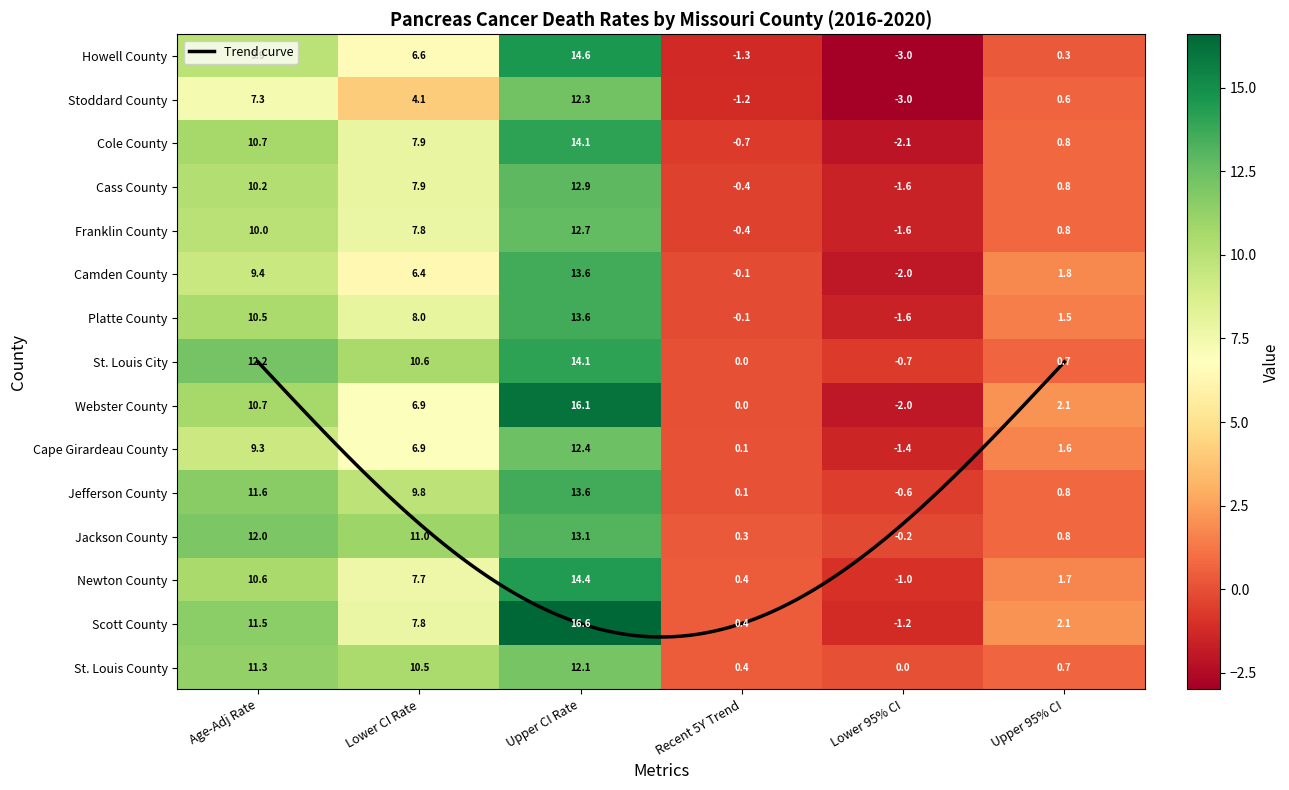

What is the difference between the maximum and minimum values in the Jefferson County series?

14.2